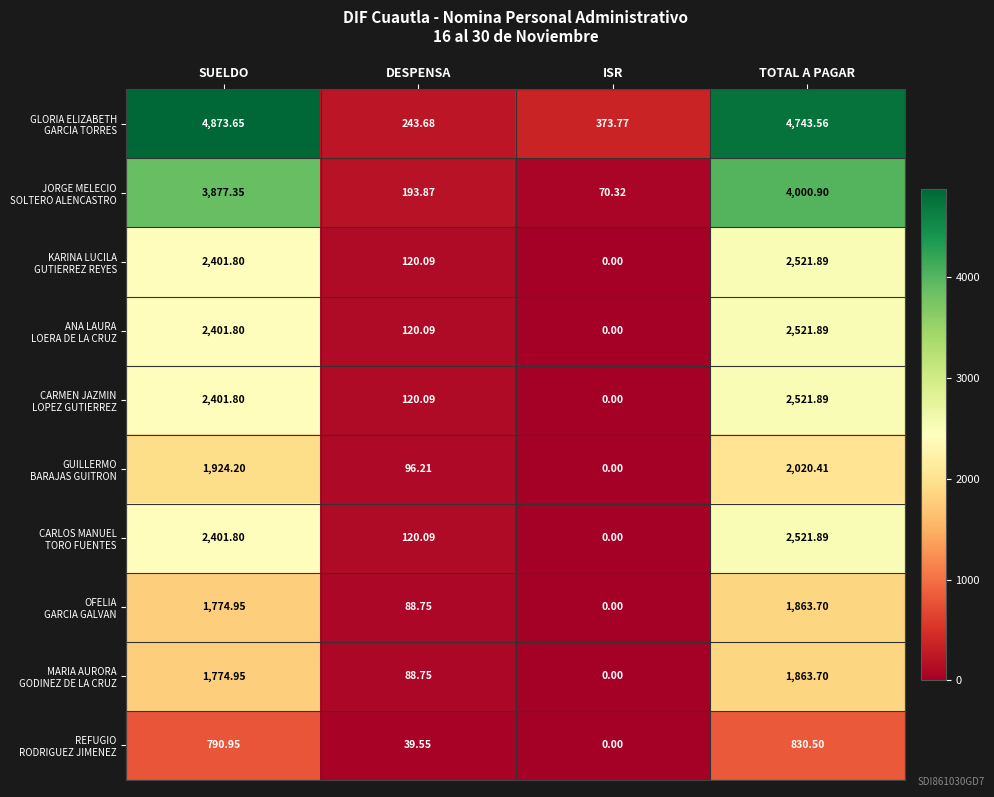

At which category is the sum across all series the highest?

TOTAL A PAGAR